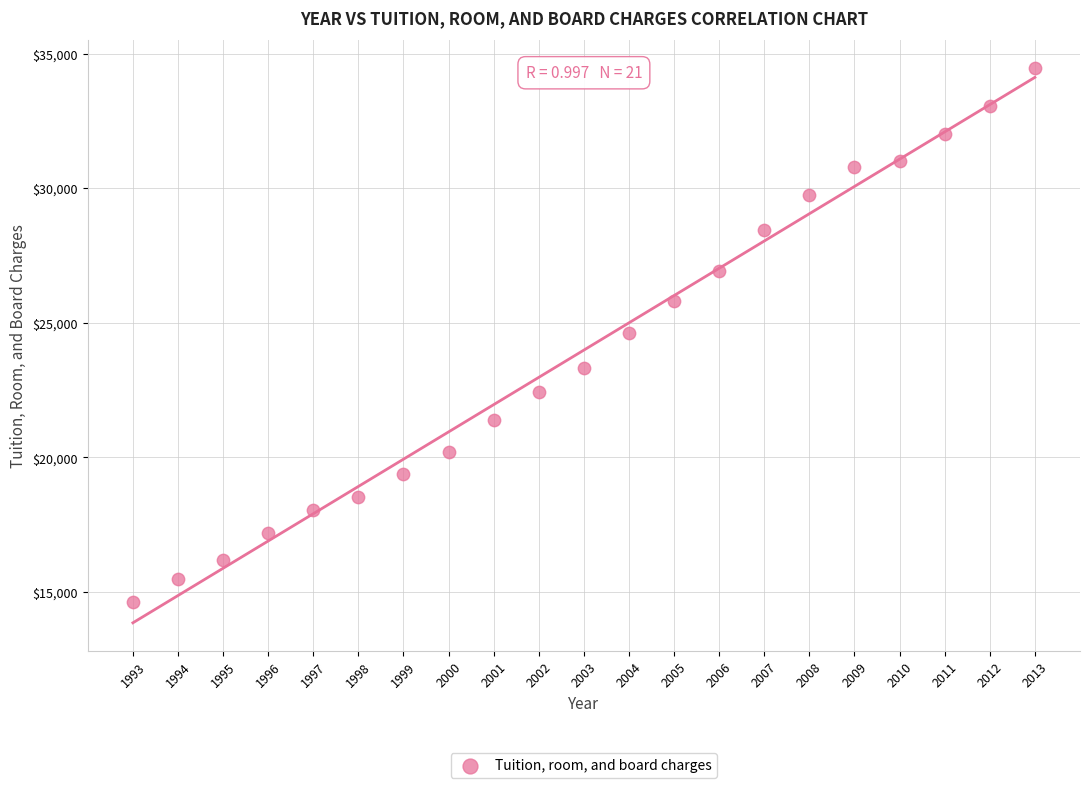

What is the range of X values (max minus min)?

20